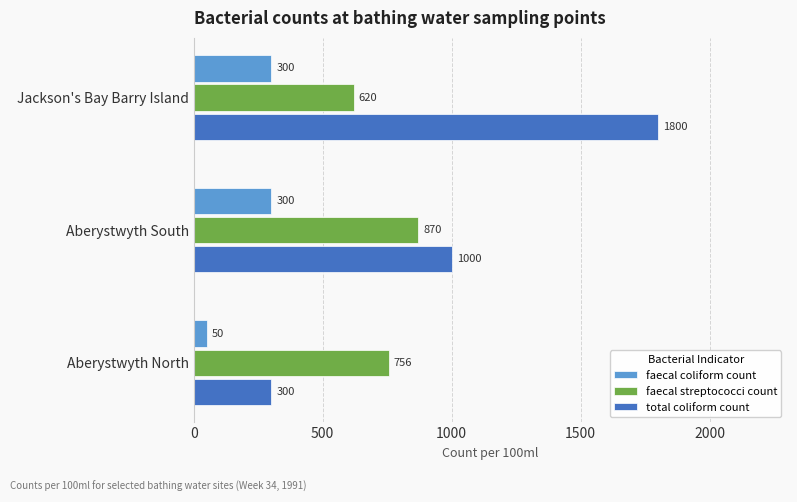

How many faecal coliform count values are between 50 and 300?

3